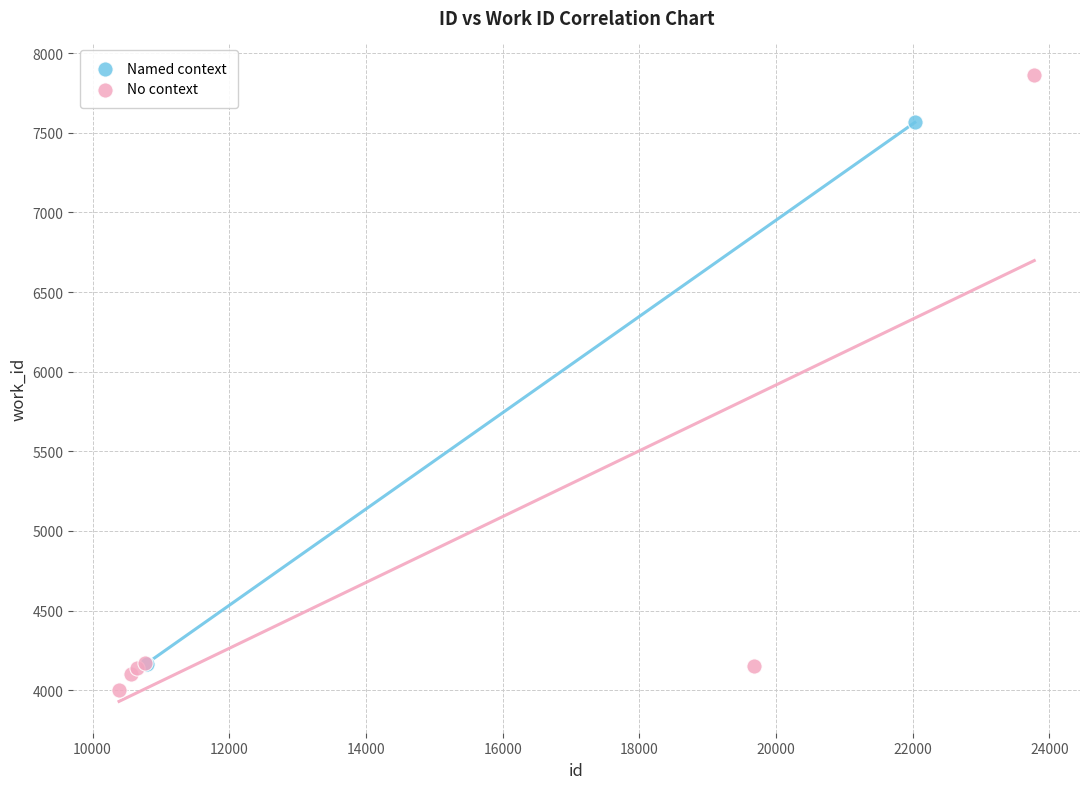

Which series has the widest spread of Y values?

No context